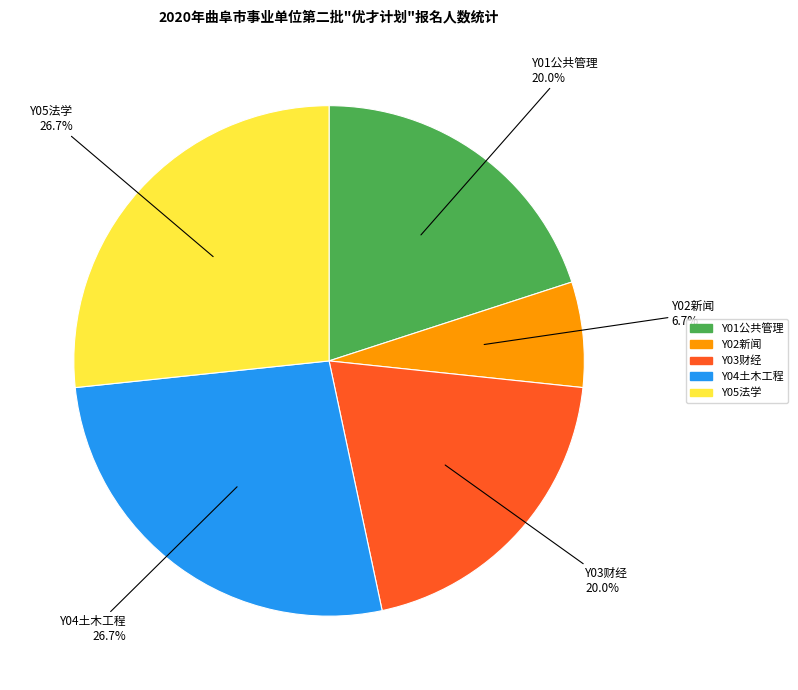

Which slice is the smallest?

Y02新闻